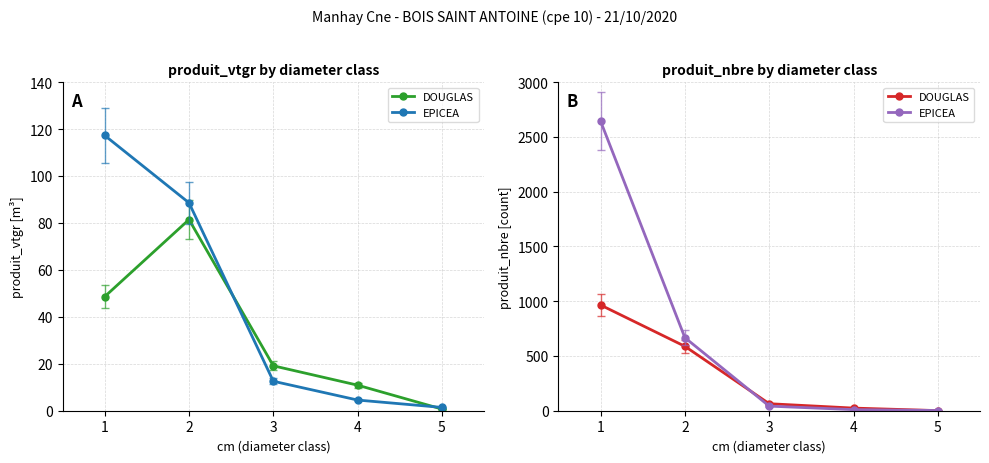

Reading right to left, transcribe all the data shown in this chart.

DOUGLAS: 5=1	4=24	3=64	2=588	1=965
EPICEA: 5=2	4=10	3=42	2=667	1=2644